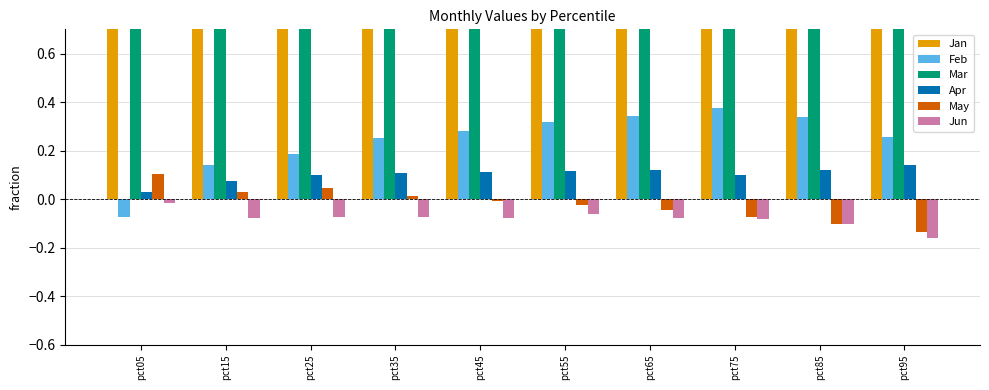

Read the Apr value at pct25.

0.1